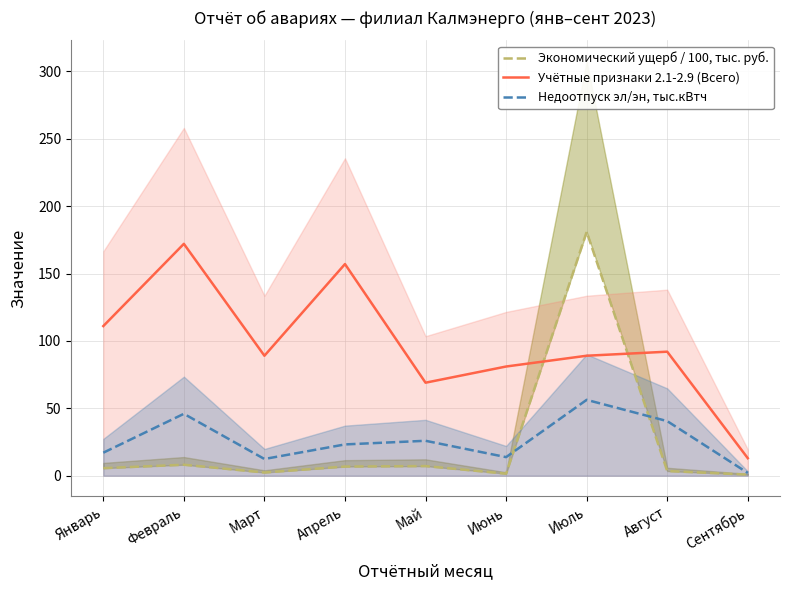

True or false: Учётные признаки 2.1-2.9 (Всего) has a value of 121.2 at Март.

False